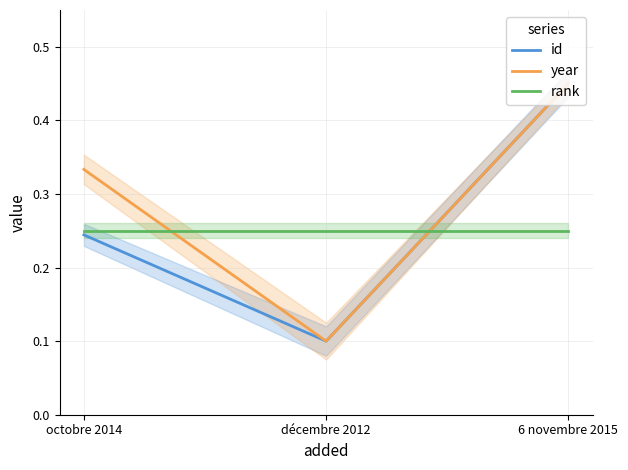

At décembre 2012, list the series in order from largest to smallest.

rank, id, year